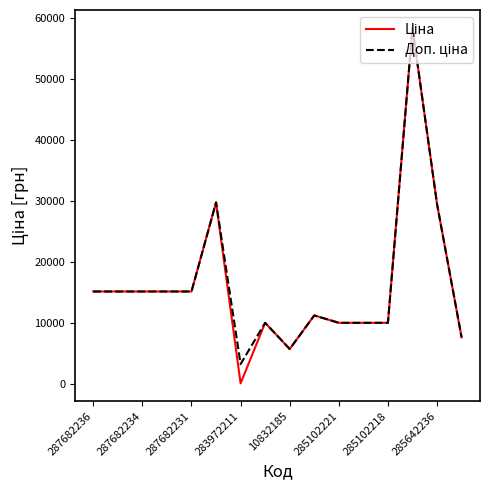

What is the label of the 16th point from the right?

287682236